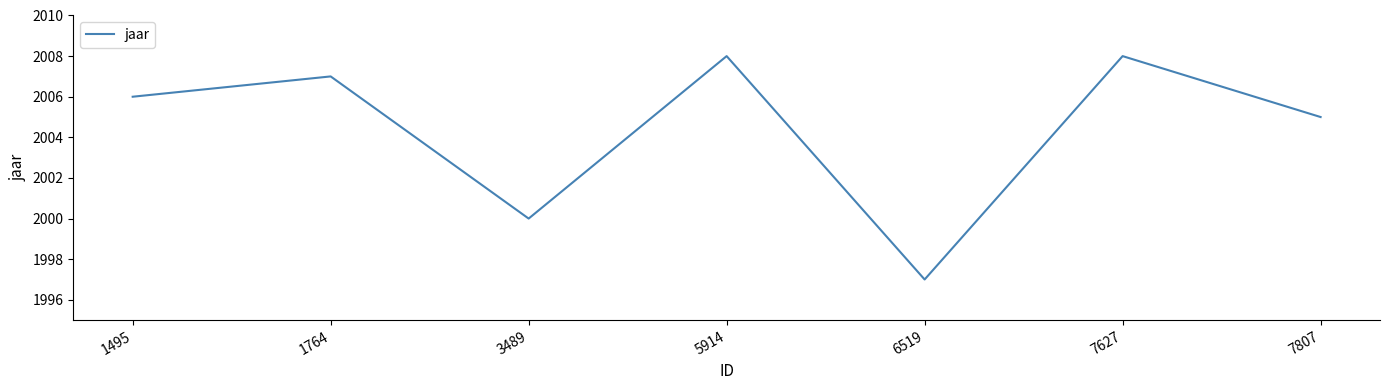

How many interior local peaks (higher than both neighbors) does the data have?

3